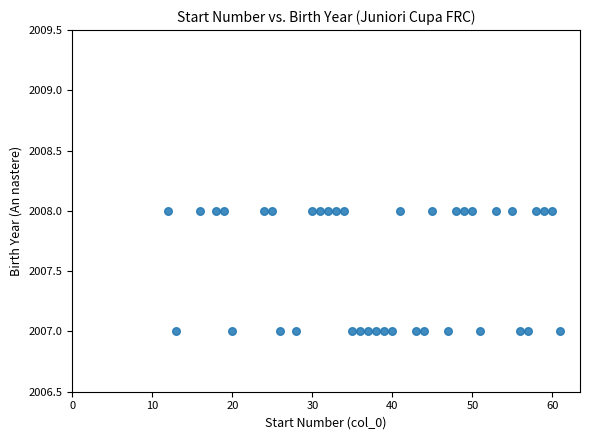

What is the range of X values (max minus min)?

49